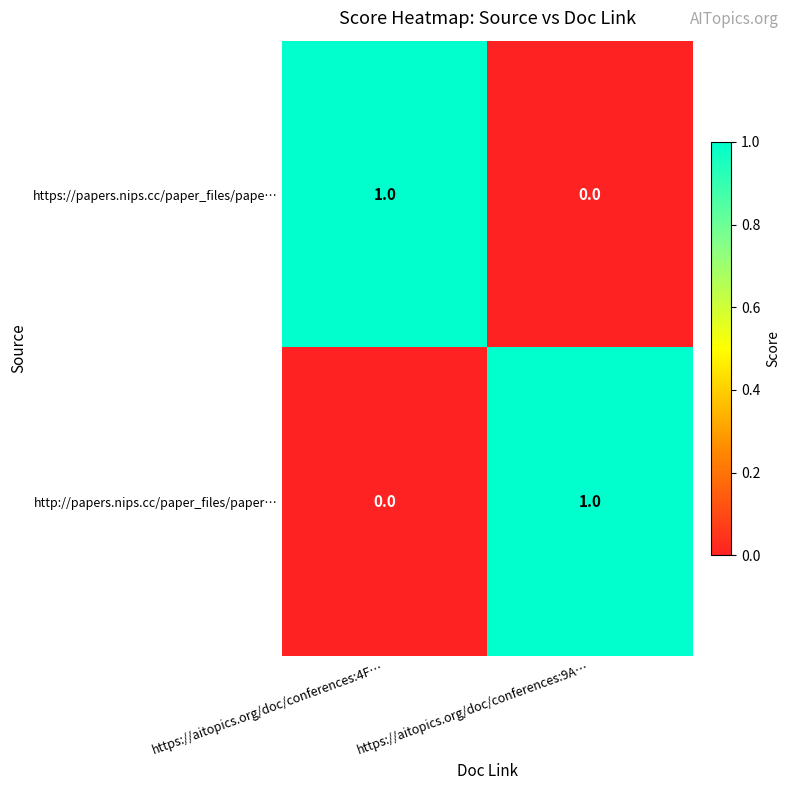

Is it true that http://papers.nips.cc/paper_files/paper… equals 1 at https://aitopics.org/doc/conferences:9A…?

True